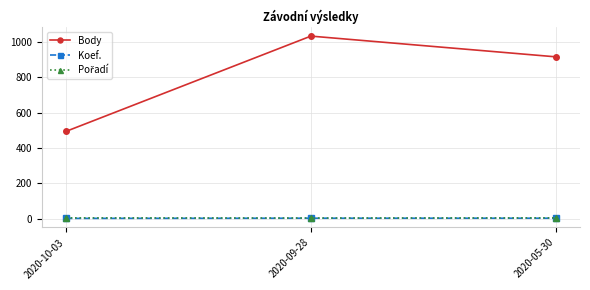

What is the difference between the maximum and minimum values in the Koef. series?

1